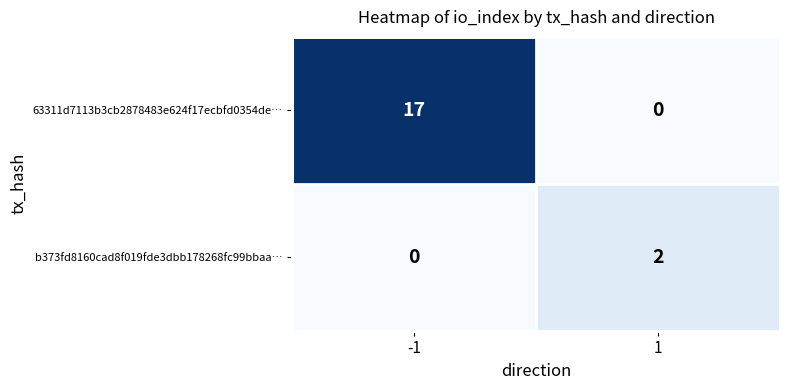

List the series in order of their peak value, lowest first.

b373fd8160cad8f019fde3dbb178268fc99bbaa…, 63311d7113b3cb2878483e624f17ecbfd0354de…